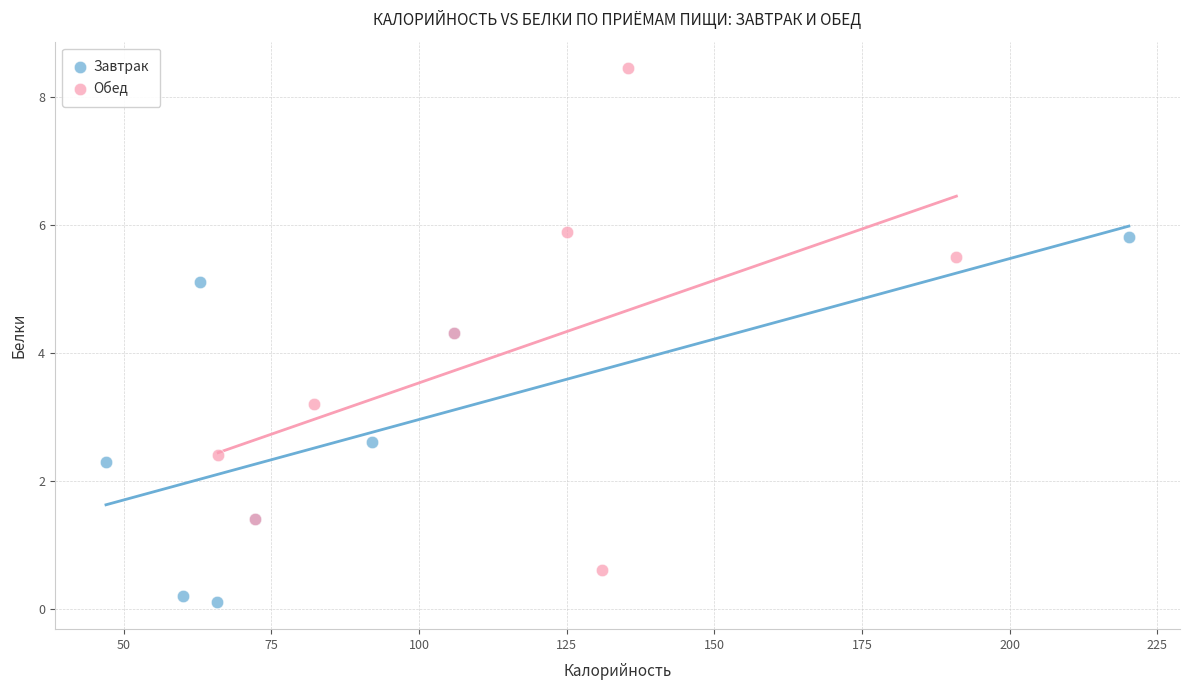

Which series contains the lowest Y value?

Завтрак